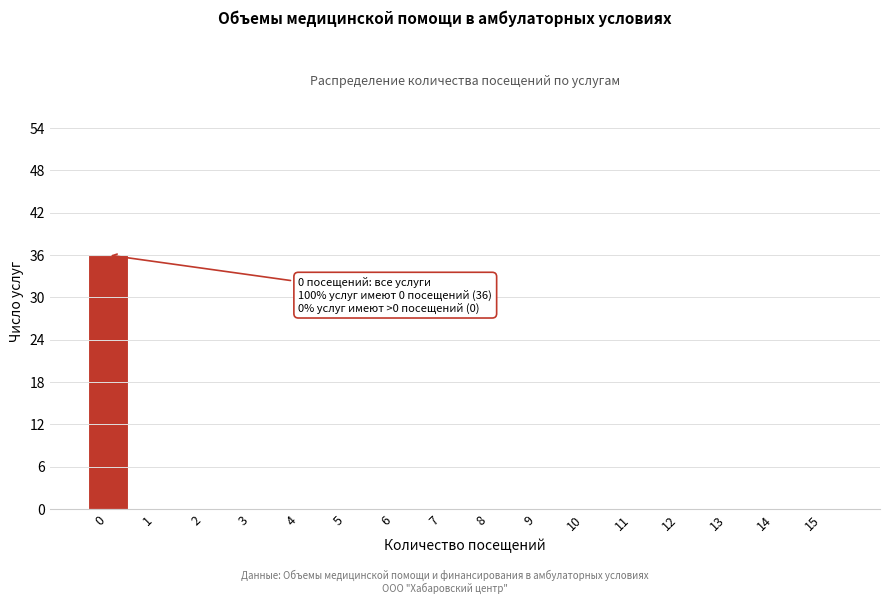

Reading left to right, what are all the values shown in this chart?

0=36	1=0	2=0	3=0	4=0	5=0	6=0	7=0	8=0	9=0	10=0	11=0	12=0	13=0	14=0	15=0